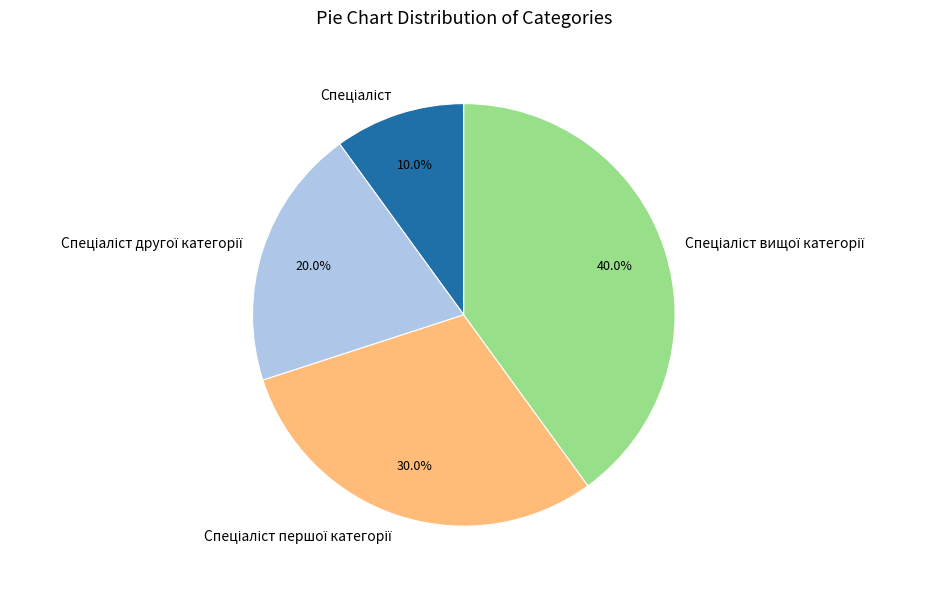

Is there any slice that represents more than half of the pie?

No